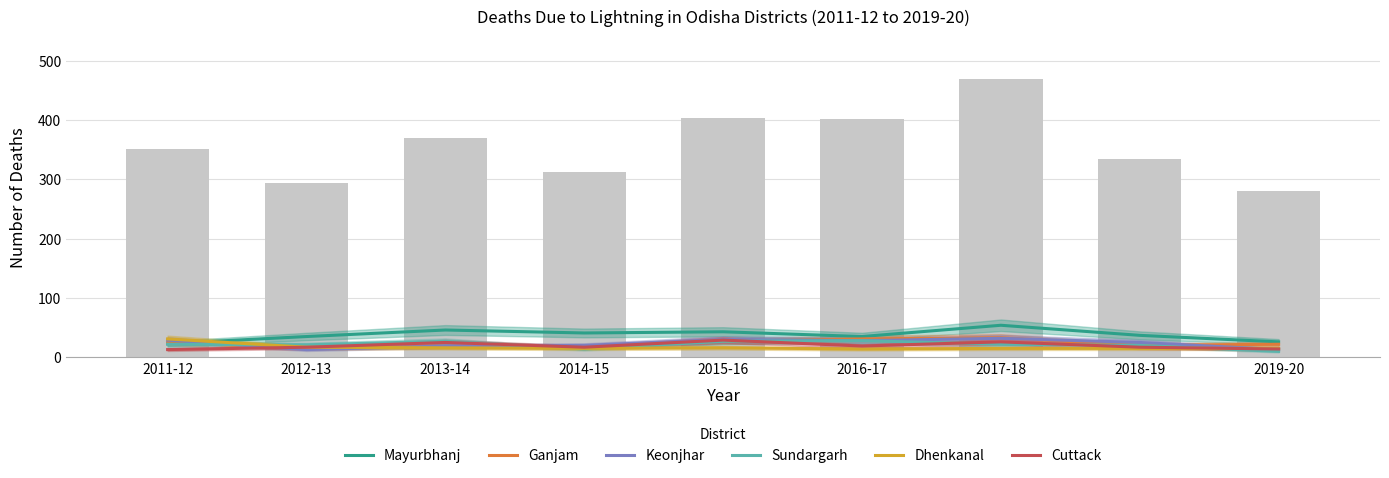

Is the value of Sundargarh at 2014-15 greater than the value of Mayurbhanj at 2011-12?

No